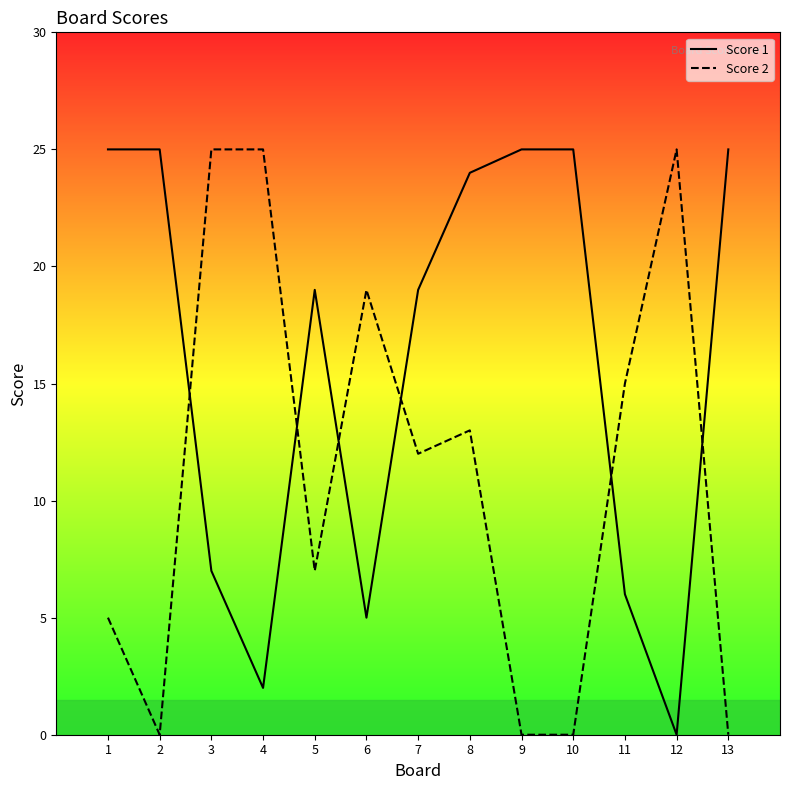

Is it true that Score 1 equals 32 at 7?

False